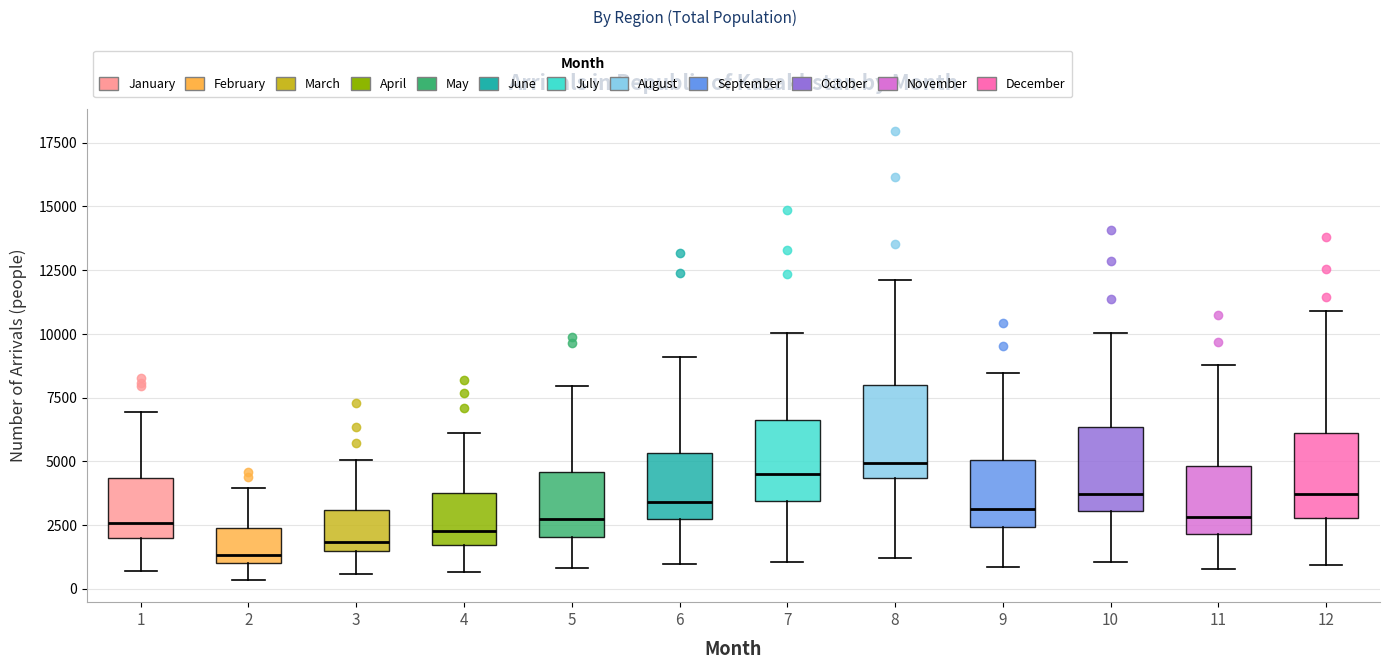

Reading left to right, transcribe this box plot: for each box, give where its median line is, the range the box spans, and where its two whiskers end, as read against the y-axis. The values are not printed on the chart, so give them approximately, as read against the axis.

1: median 2500, box 2000 to 4500, whiskers 500 to 7000
2: median 1500, box 1000 to 2500, whiskers 500 to 4000
3: median 2000, box 1500 to 3000, whiskers 500 to 5000
4: median 2500, box 1500 to 4000, whiskers 500 to 6000
5: median 2500, box 2000 to 4500, whiskers 1000 to 8000
6: median 3500, box 2500 to 5500, whiskers 1000 to 9000
7: median 4500, box 3500 to 6500, whiskers 1000 to 10000
8: median 5000, box 4500 to 8000, whiskers 1000 to 12000
9: median 3000, box 2500 to 5000, whiskers 1000 to 8500
10: median 3500, box 3000 to 6500, whiskers 1000 to 10000
11: median 3000, box 2000 to 5000, whiskers 1000 to 9000
12: median 3500, box 3000 to 6000, whiskers 1000 to 11000